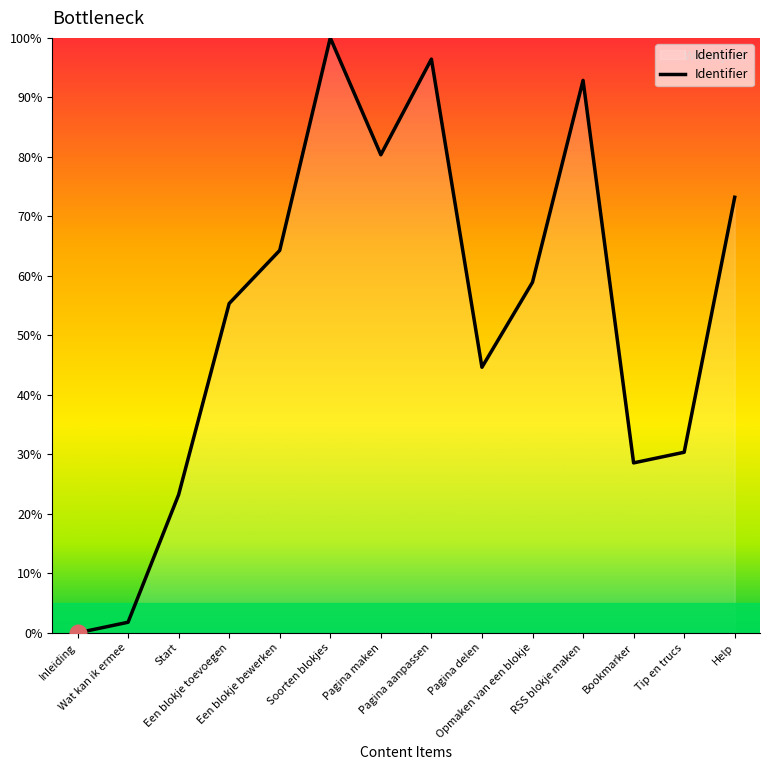

What is the sum of all values?

750.0